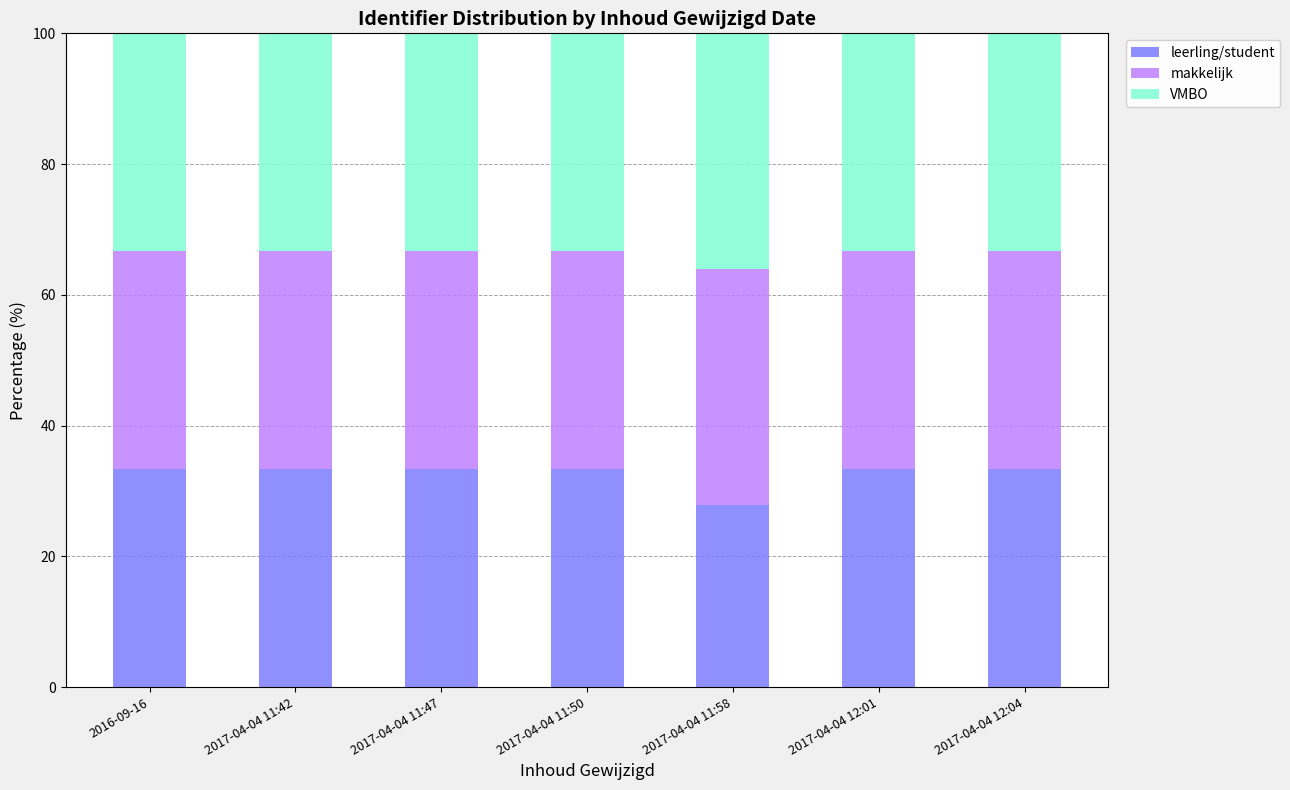

Reading left to right, what are the values for leerling/student?

33.3	33.3	33.3	33.3	27.8	33.3	33.3